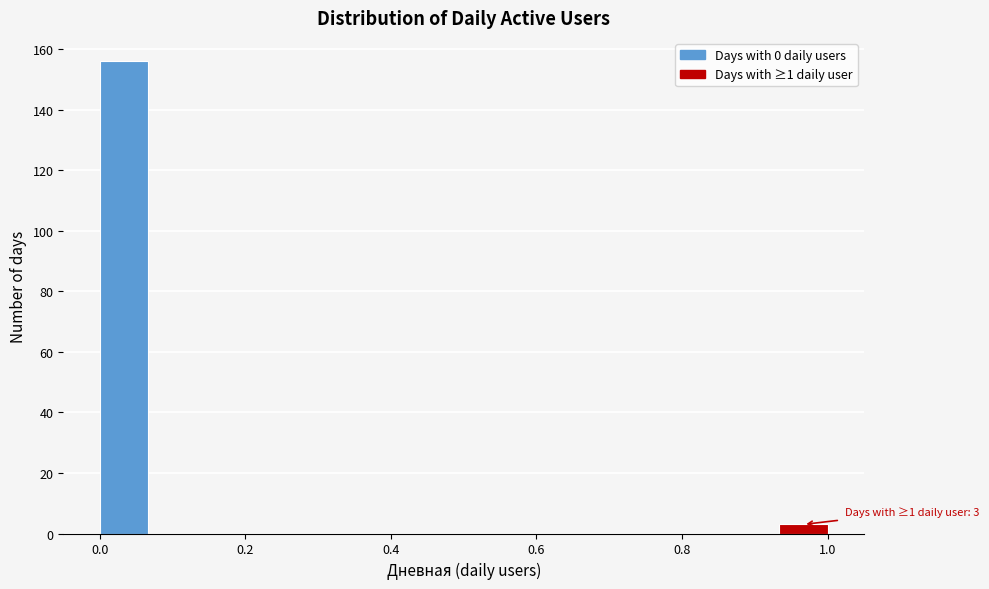

Read against the x-axis, roughly where is the centre of the tallest bar?

0.04